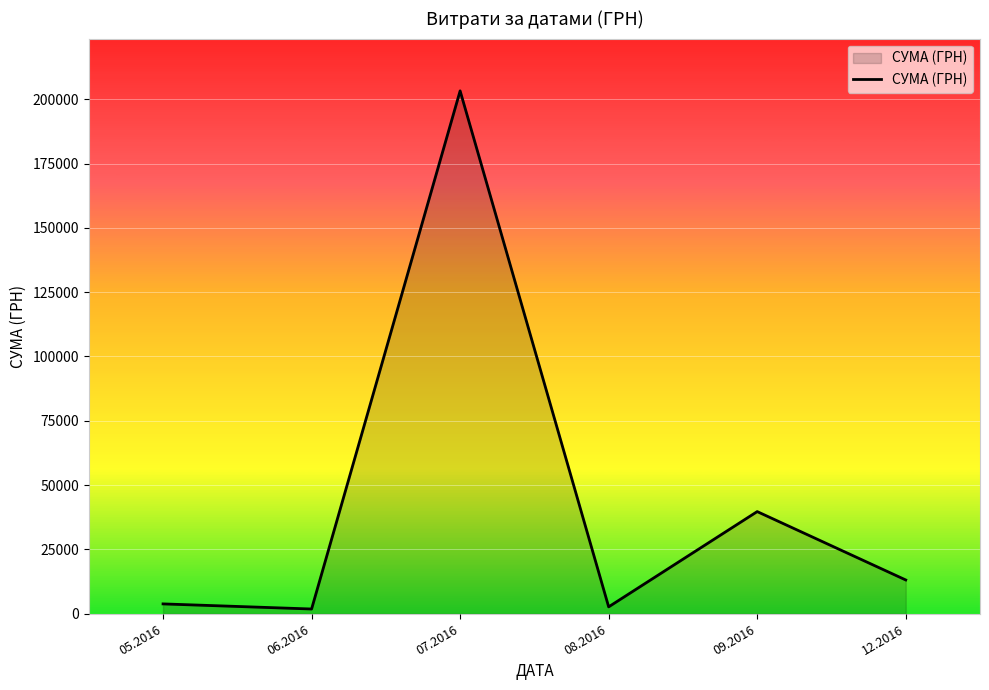

The value at 07.2016 is 203240.9. True or false?

True